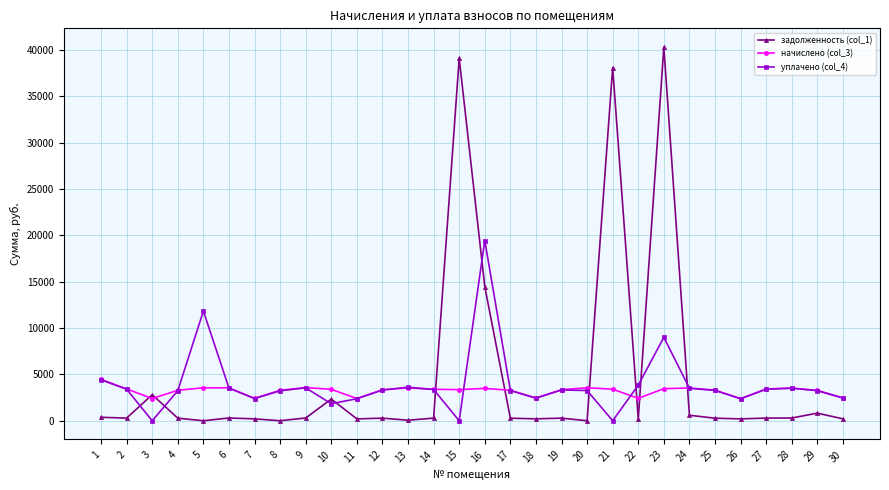

The value of уплачено (col_4) at 30 is 2448.5. True or false?

True